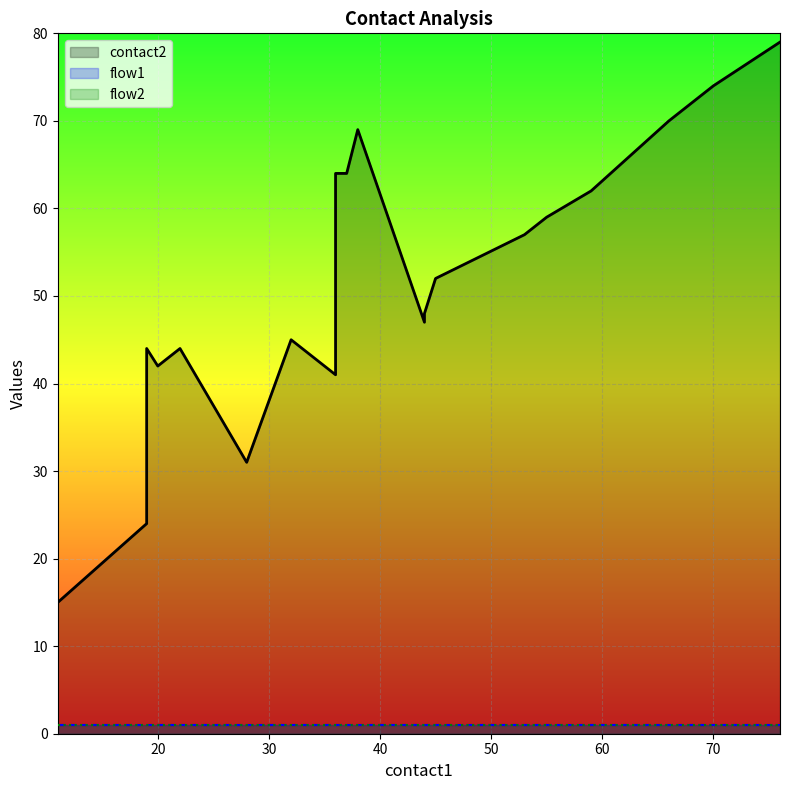

Reading left to right, list all the values displayed in this chart.

contact2: 15	24	44	42	44	31	45	43	41	64	64	69	47	48	52	57	58	59	62	70	70	71	73	74	79
flow1: 1	1	1	1	1	1	1	1	1	1	1	1	1	1	1	1	1	1	1	1	1	1	1	1	1
flow2: 1	1	1	1	1	1	1	1	1	1	1	1	1	1	1	1	1	1	1	1	1	1	1	1	1